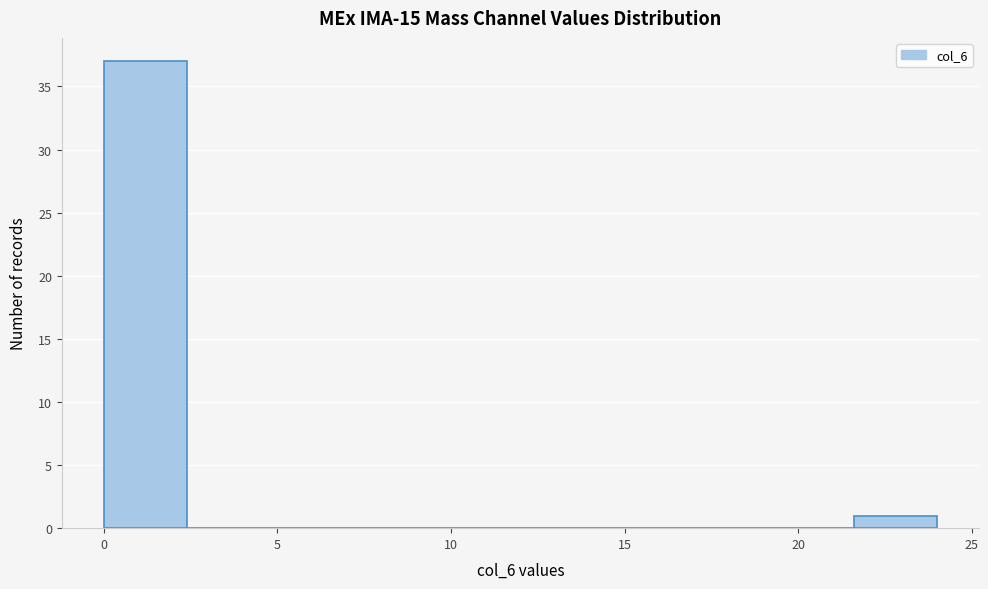

Reading left to right, transcribe this chart: for each bar, give the range it covers on the x-axis and its height. Neither the bar edges nor the heights are printed on the chart, so give them approximately, as read against the axes.

0.0 to 2.4: 37
2.4 to 4.8: 0
4.8 to 7.2: 0
7.2 to 9.6: 0
9.6 to 12.0: 0
12.0 to 14.4: 0
14.4 to 16.8: 0
16.8 to 19.2: 0
19.2 to 21.6: 0
21.6 to 24.0: 1